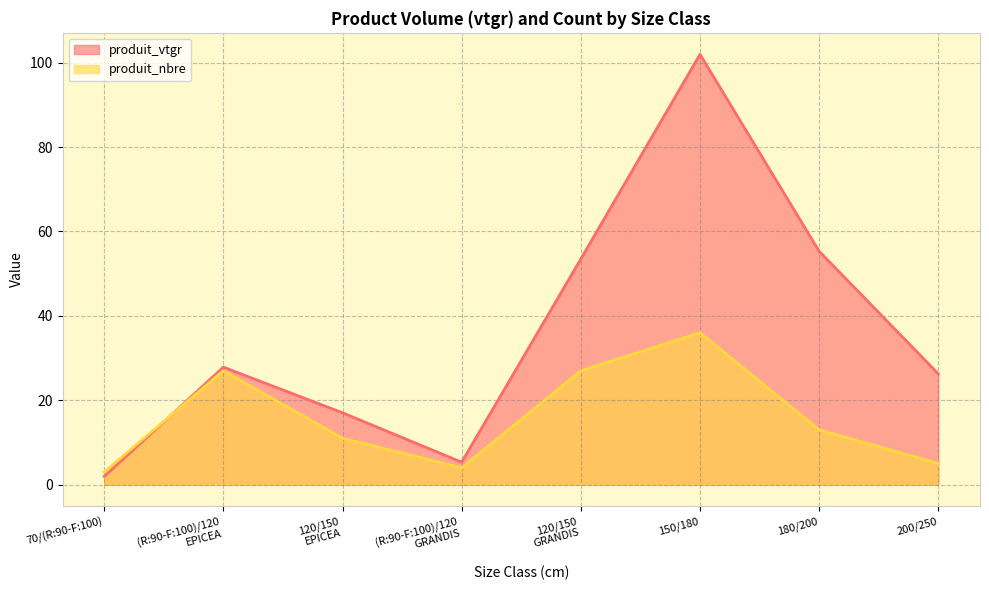

How many lines are shown in the chart?

2